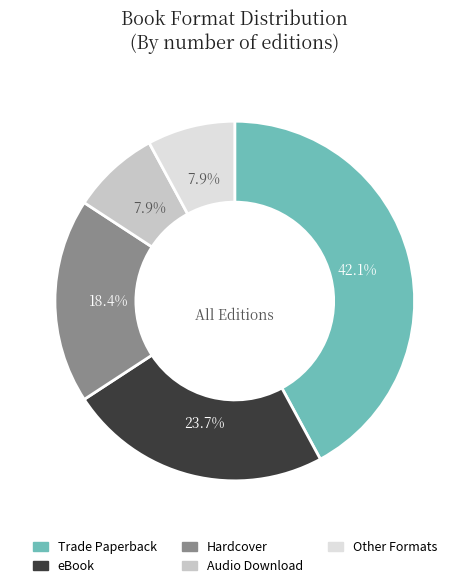

Is there a majority slice in this chart?

No